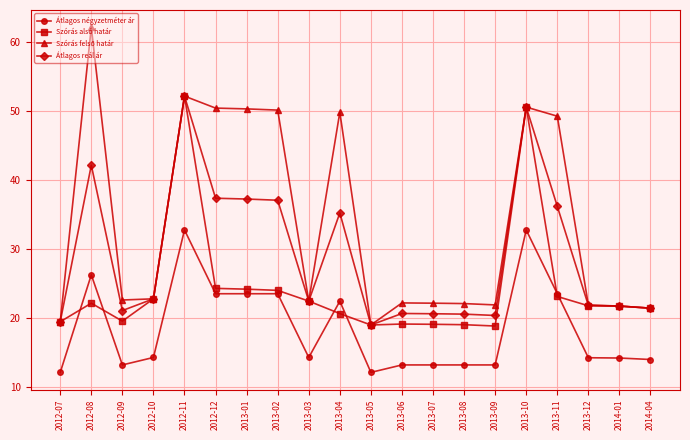

Which category has the highest value in the Szórás alsó határ series?

2012-11